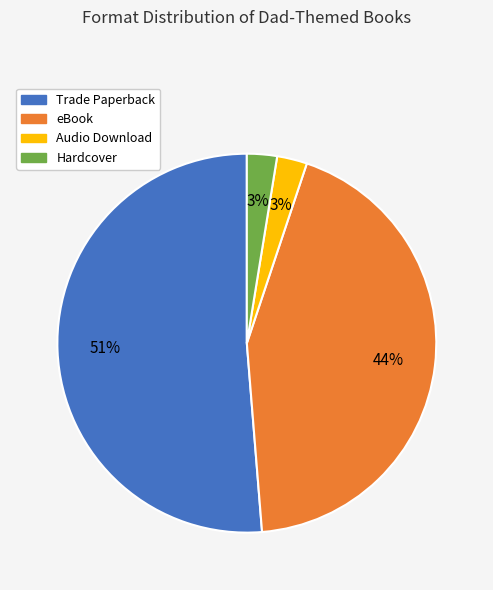

Is the sum of eBook and Audio Download greater than half?

No